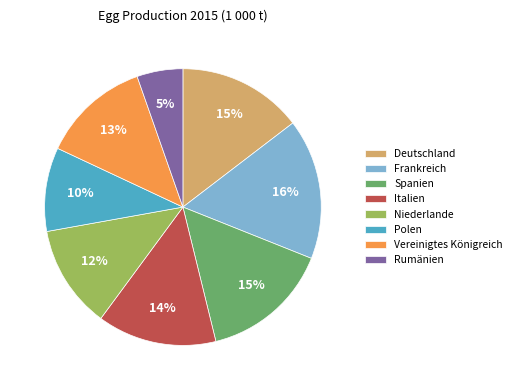

True or false: Spanien accounts for 15% of the total.

True